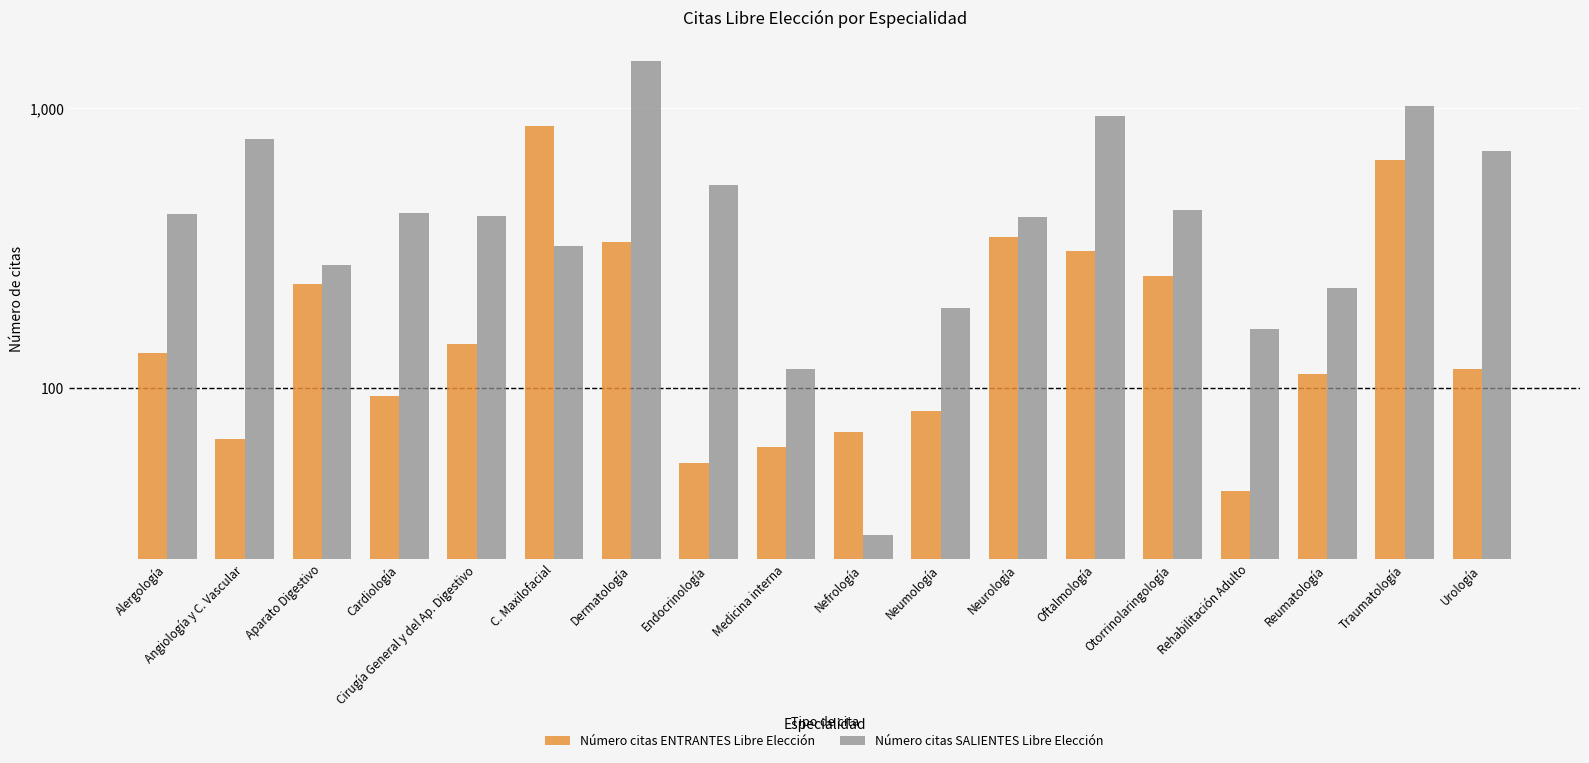

What is the difference between the Número citas ENTRANTES Libre Elección values at Dermatología and Neurología?

15